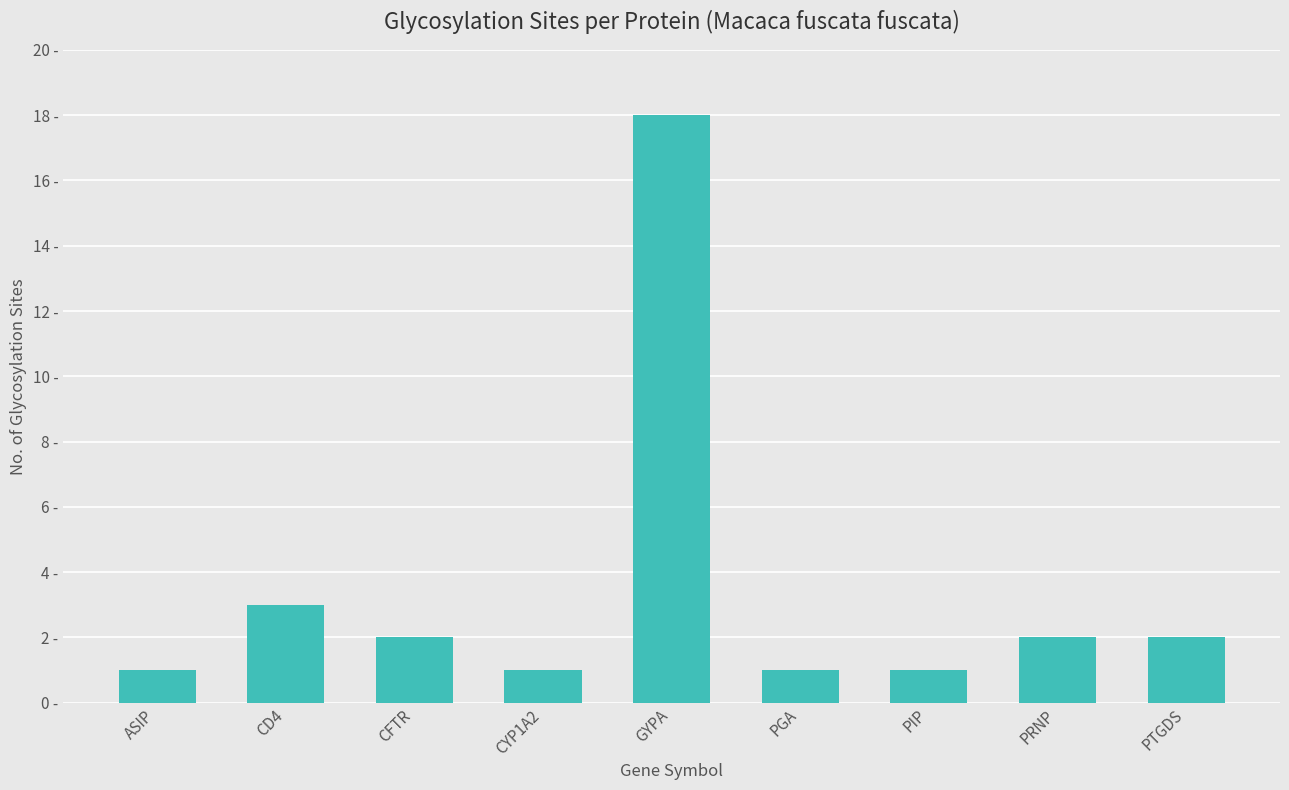

Which has a higher value, GYPA or PGA?

GYPA